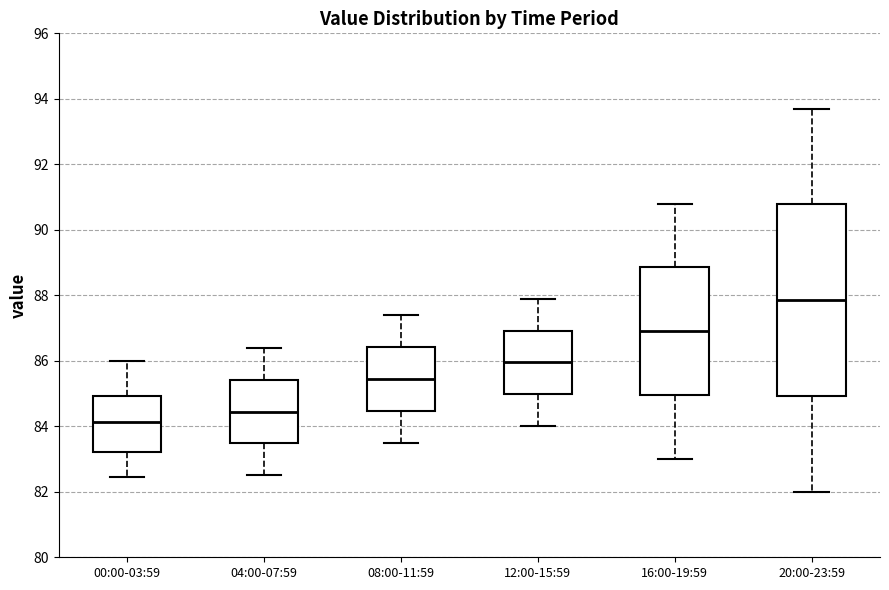

Which box has the lowest median line?

00:00-03:59